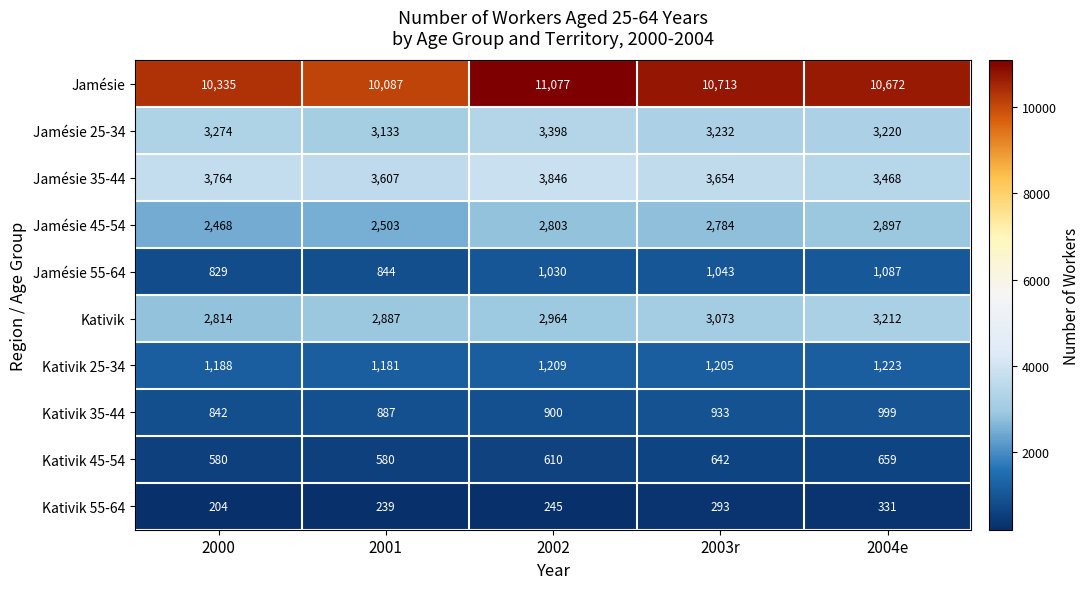

Rank the series by their maximum value, from lowest to highest.

Kativik 55-64, Kativik 45-54, Kativik 35-44, Jamésie 55-64, Kativik 25-34, Jamésie 45-54, Kativik, Jamésie 25-34, Jamésie 35-44, Jamésie